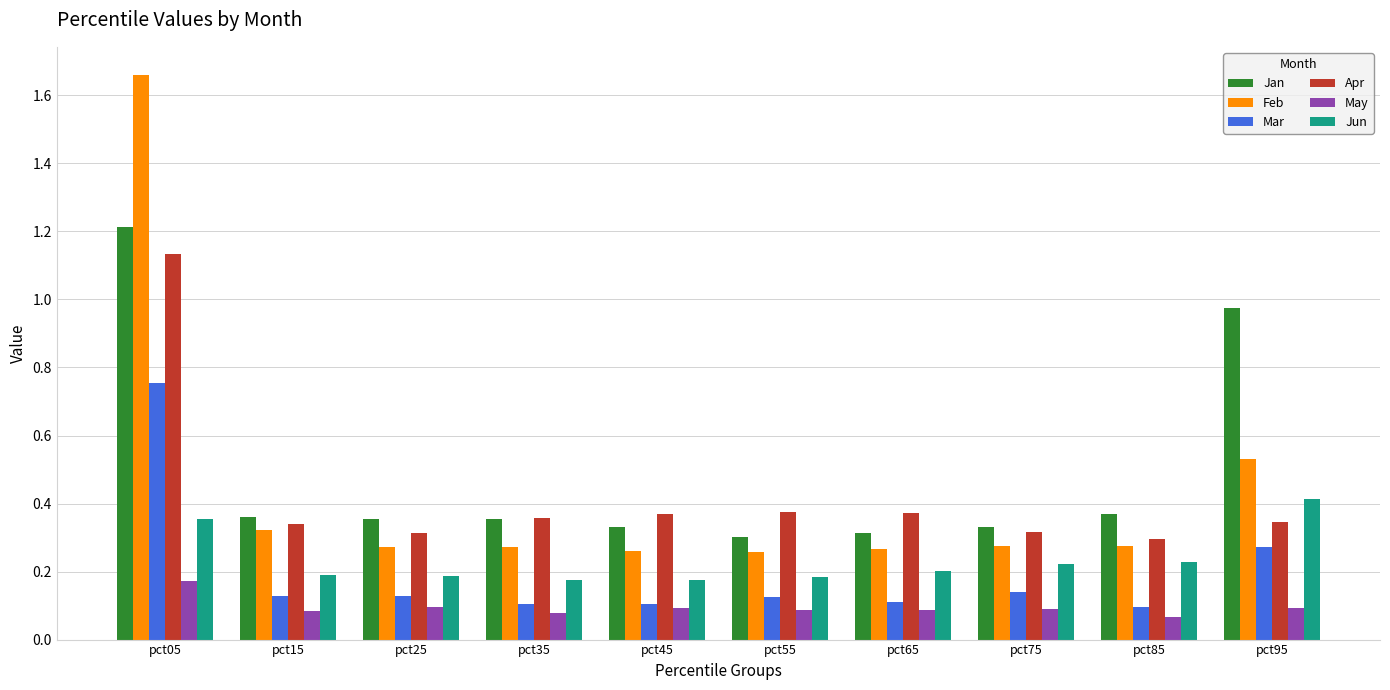

Which series has the largest range (max minus min)?

Feb